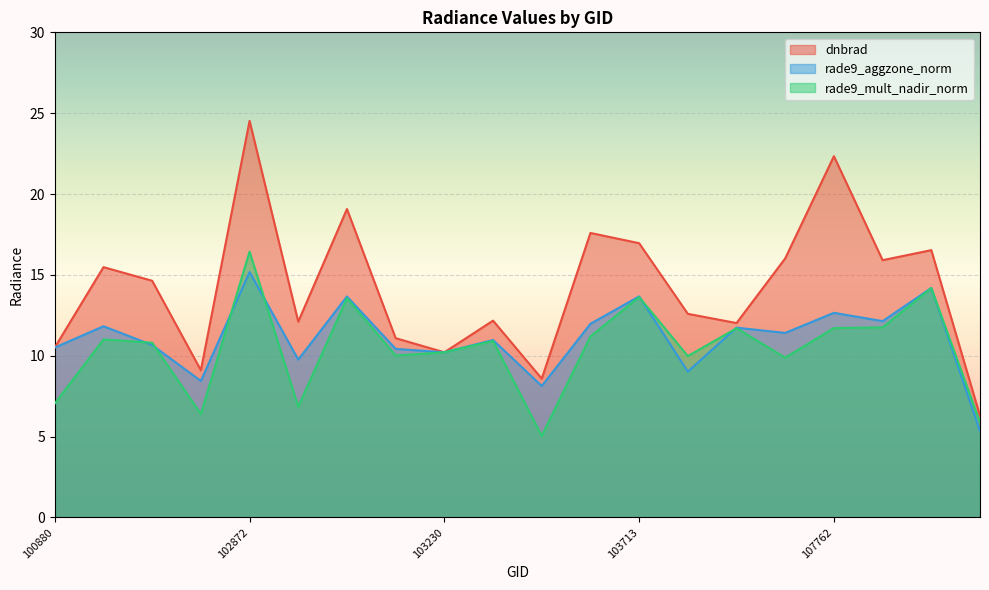

What value does the rade9_aggzone_norm series have at 100880?

10.5